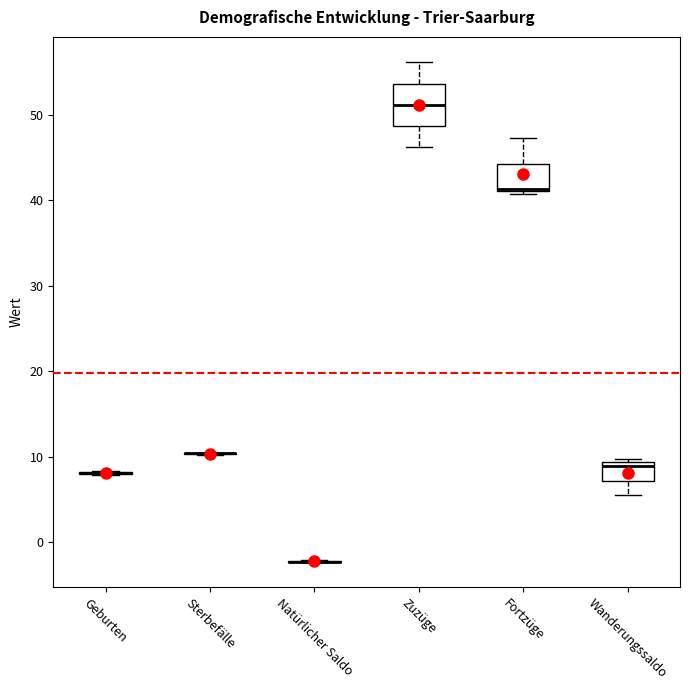

Reading left to right, read every box against the y-axis: the position of its median line, the range the box covers, and the ends of its whiskers. The values are not printed on the chart, so give them approximately, as read against the axis.

Geburten: box collapsed to a line at 8, whiskers 8 to 8
Sterbefälle: box collapsed to a line at 10, whiskers 10 to 11
Natürlicher Saldo: box collapsed to a line at -2, whiskers -2 to -2
Zuzüge: median 51, box 49 to 54, whiskers 46 to 56
Fortzüge: median 41 (drawn on the box's lower edge), box 41 to 44, whiskers 41 to 47
Wanderungssaldo: median 9 (just below the box's upper edge), box 7 to 9, whiskers 6 to 10